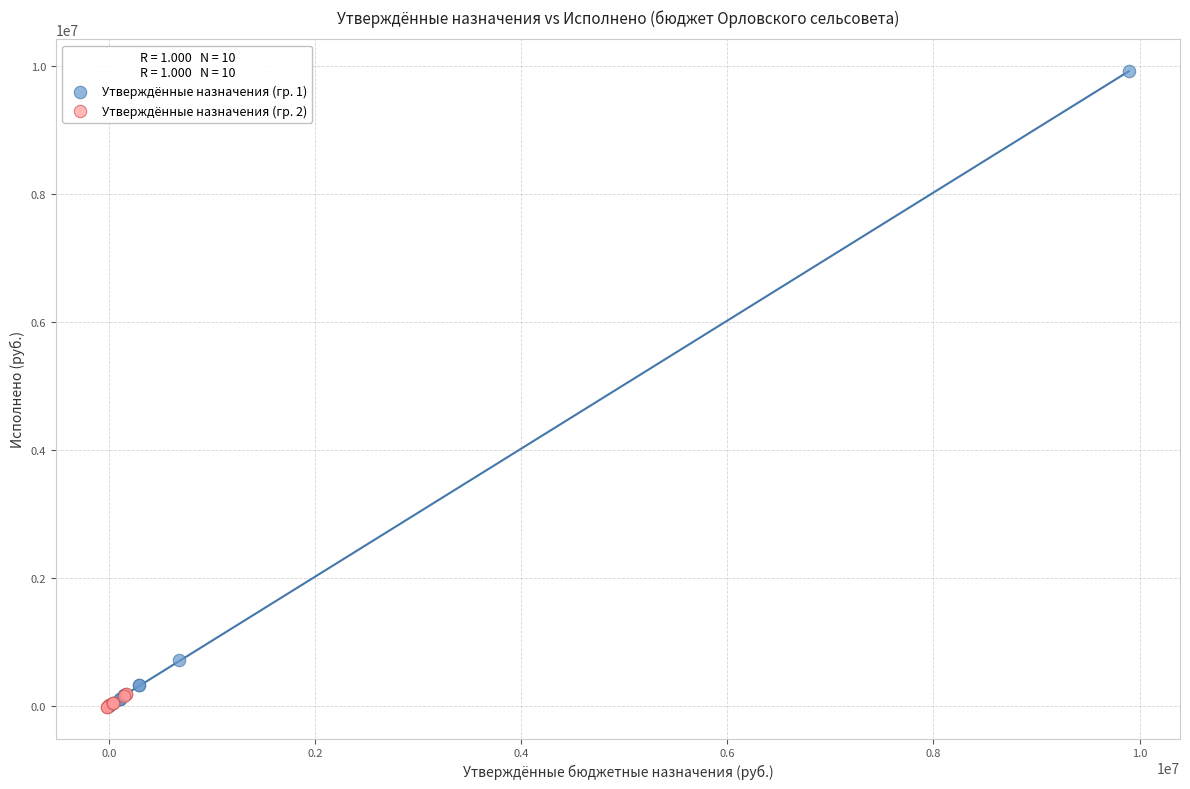

Which series has the widest spread of Y values?

Утверждённые назначения (гр. 1)